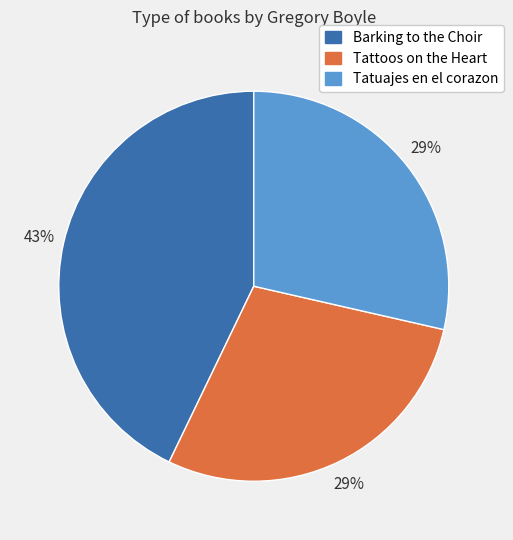

True or false: Tattoos on the Heart accounts for 23% of the total.

False